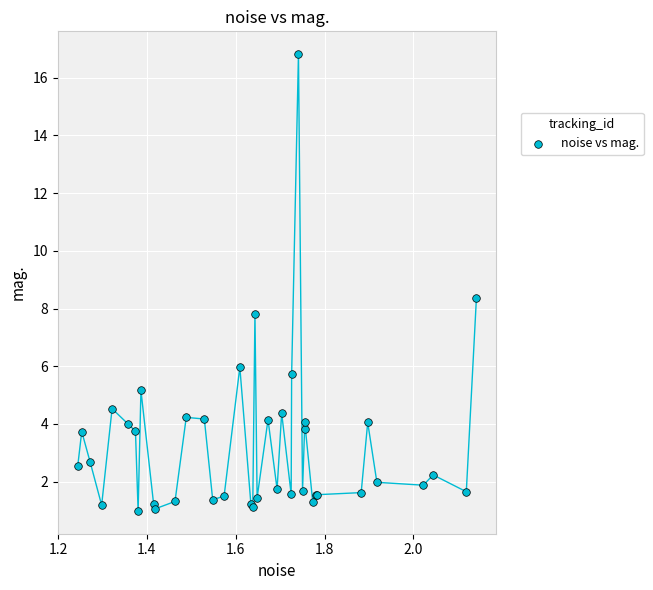

What Y value in the scatter plot is closest to 8?

7.8